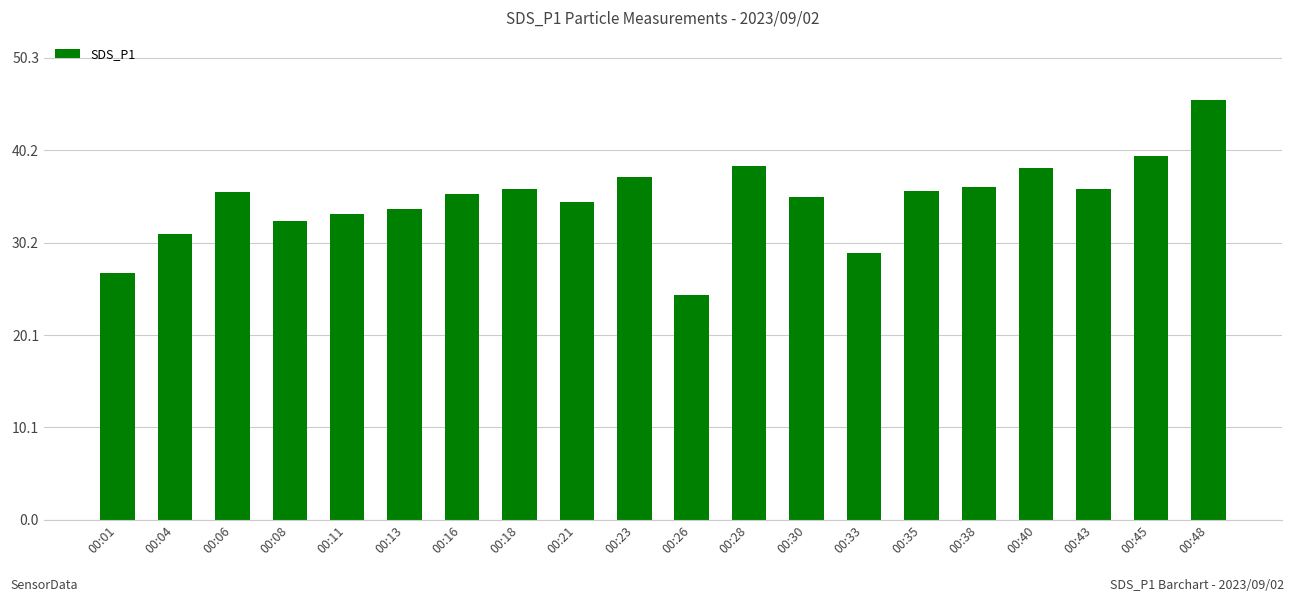

What is the value of the 18th bar from the left?

36.0